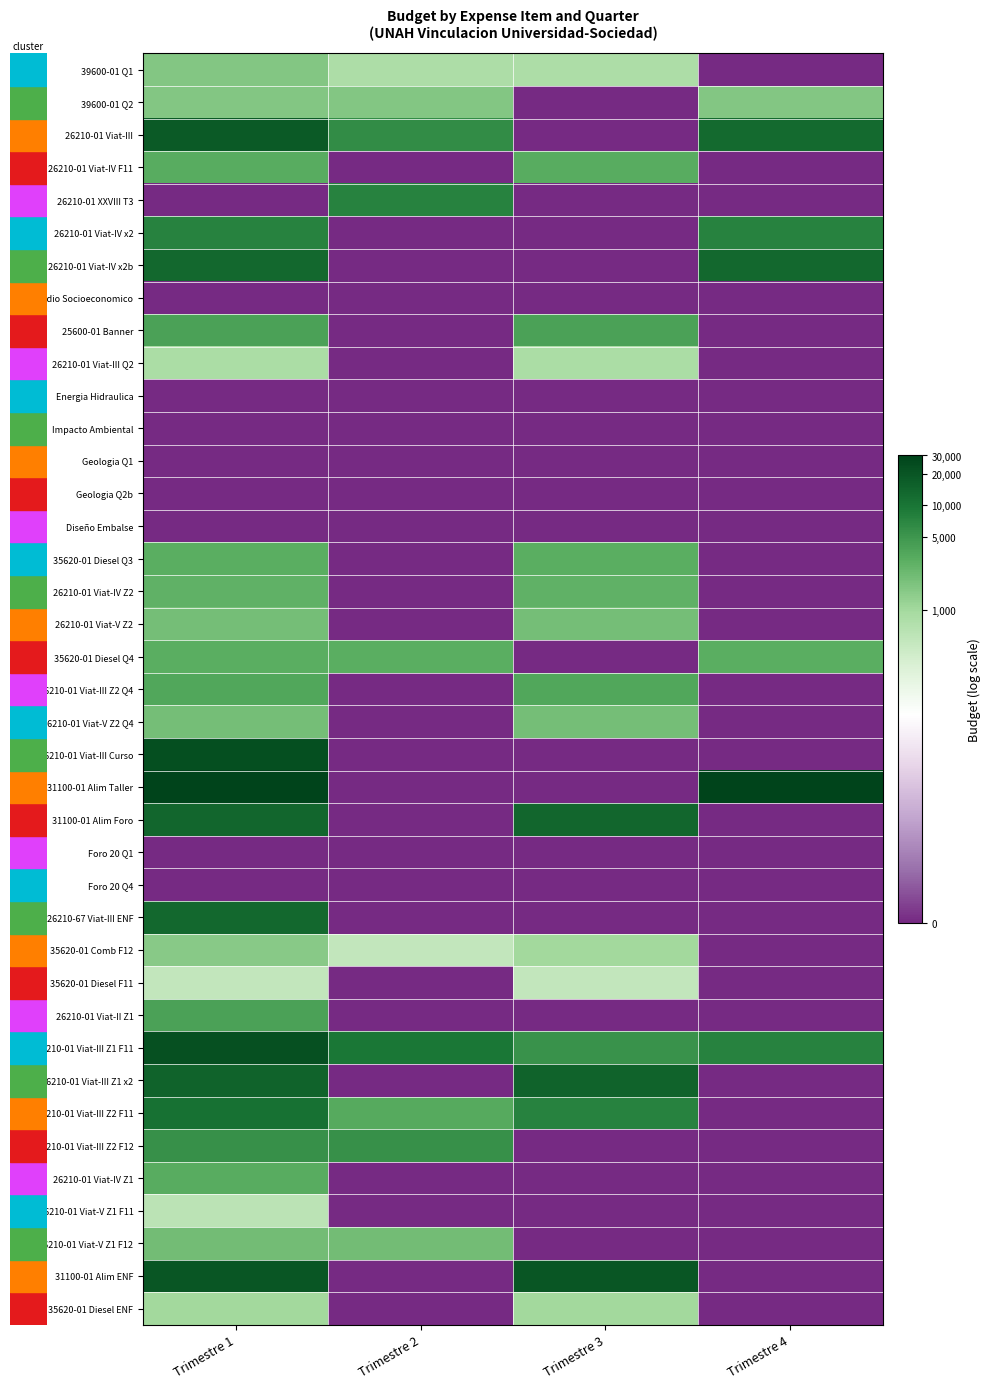

Between Trimestre 4 and Trimestre 2, which is larger?

Trimestre 2